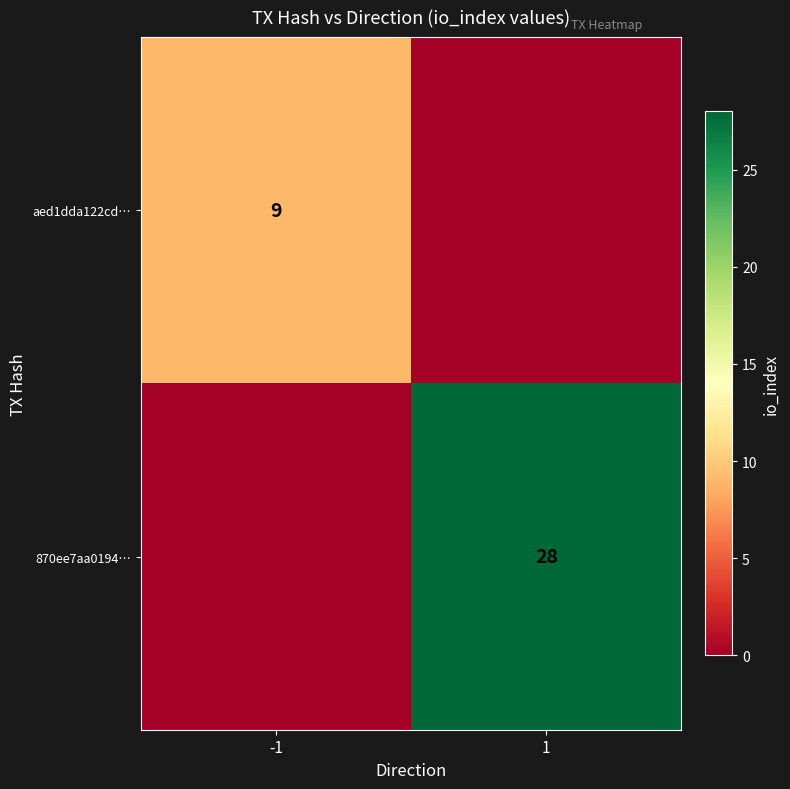

How many categories are shown in the chart?

2